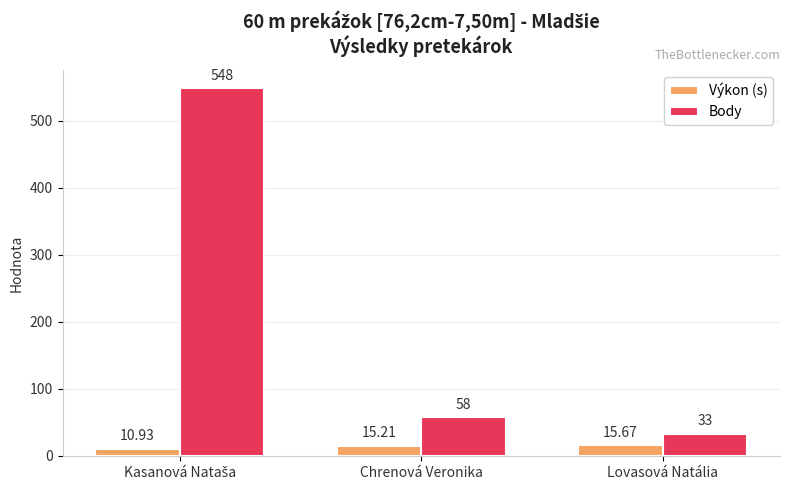

List the series in order of their overall mean, lowest first.

Výkon (s), Body